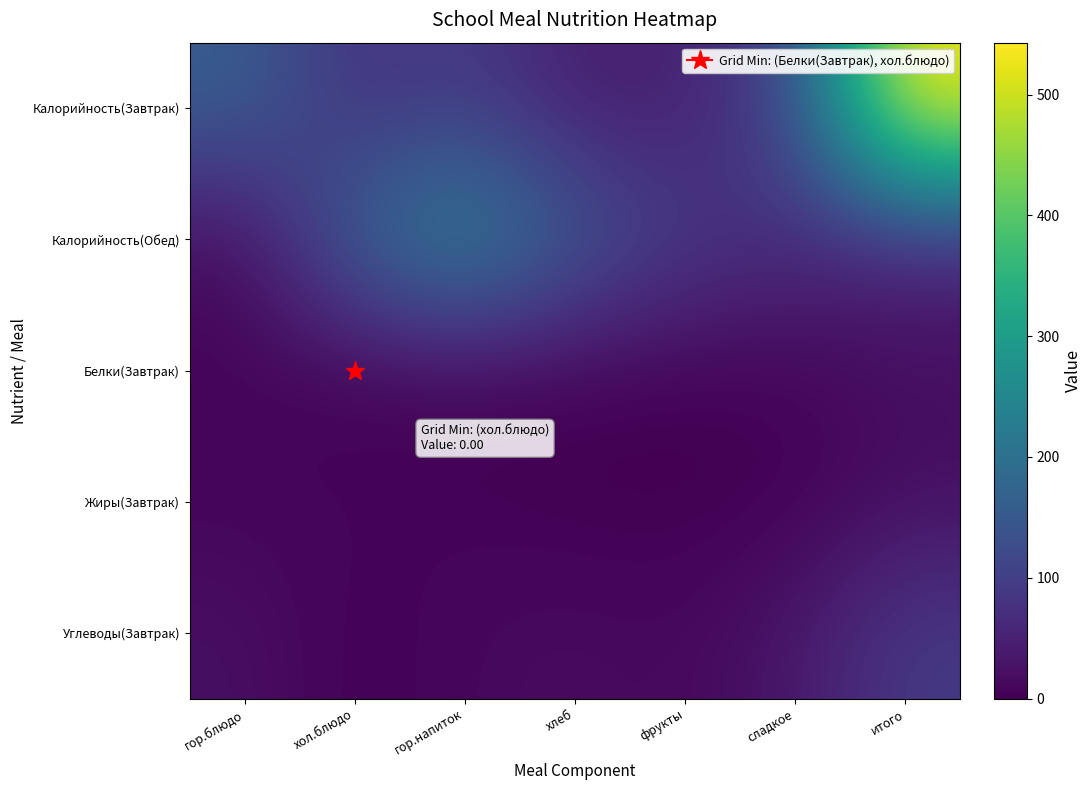

Reading right to left, what are all the values shown in this chart?

Калорийность(Завтрак): итого=543.0	сладкое=119.0	фрукты=47.0	хлеб=44.0	гор.напиток=96.0	хол.блюдо=75.0	гор.блюдо=162.0
Калорийность(Обед): итого=56.0	сладкое=66.0	фрукты=94.2	хлеб=152.1	гор.напиток=255.7	хол.блюдо=176.0	гор.блюдо=14.0
Белки(Завтрак): итого=19.0	сладкое=5.0	фрукты=0.0	хлеб=3.0	гор.напиток=4.0	хол.блюдо=0.0	гор.блюдо=7.0
Жиры(Завтрак): итого=21.0	сладкое=2.0	фрукты=0.0	хлеб=0.0	гор.напиток=4.0	хол.блюдо=8.0	гор.блюдо=7.0
Углеводы(Завтрак): итого=93.0	сладкое=34.0	фрукты=10.0	хлеб=16.0	гор.напиток=11.0	хол.блюдо=0.0	гор.блюдо=22.0